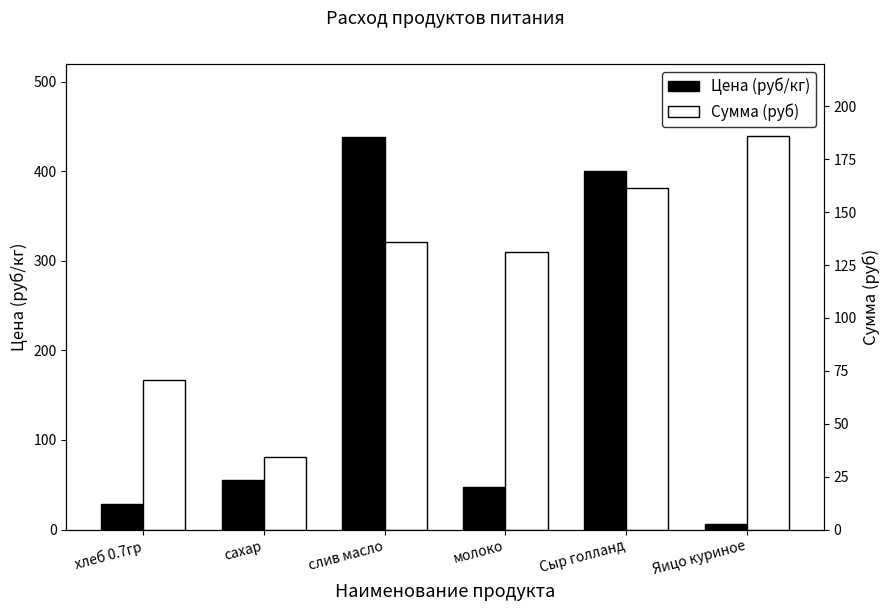

At which category is the sum across all series the highest?

слив масло